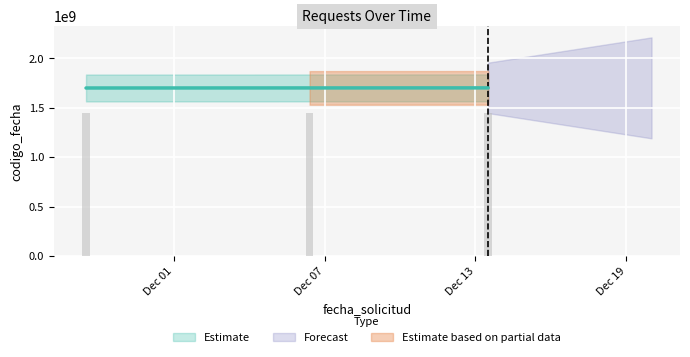

Are the bars horizontal?

No